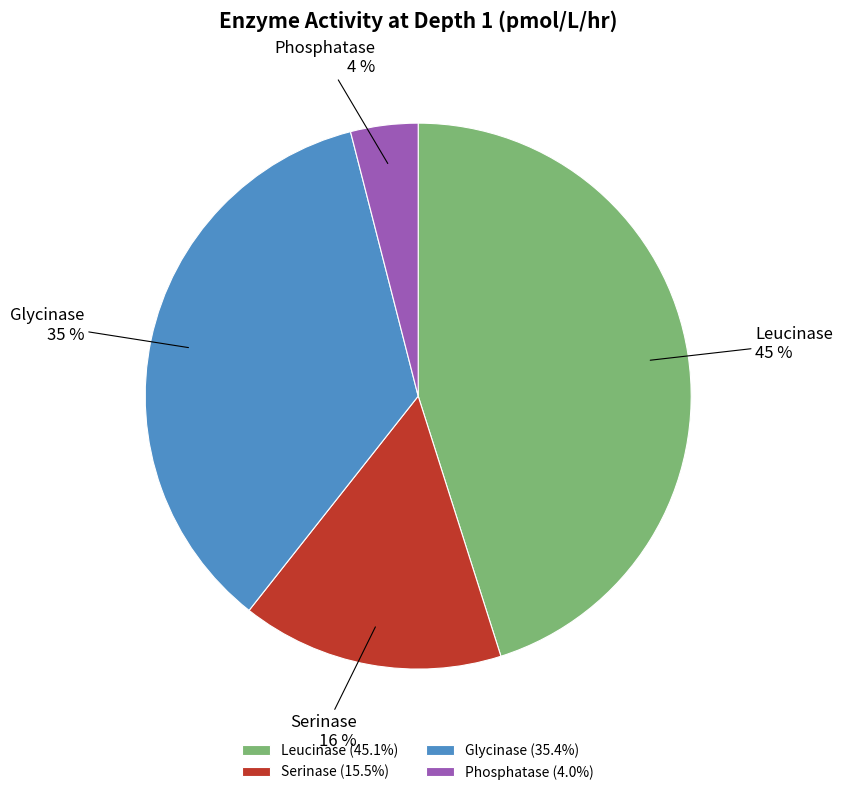

Rank the categories by value from highest to lowest.

Leucinase, Glycinase, Serinase, Phosphatase